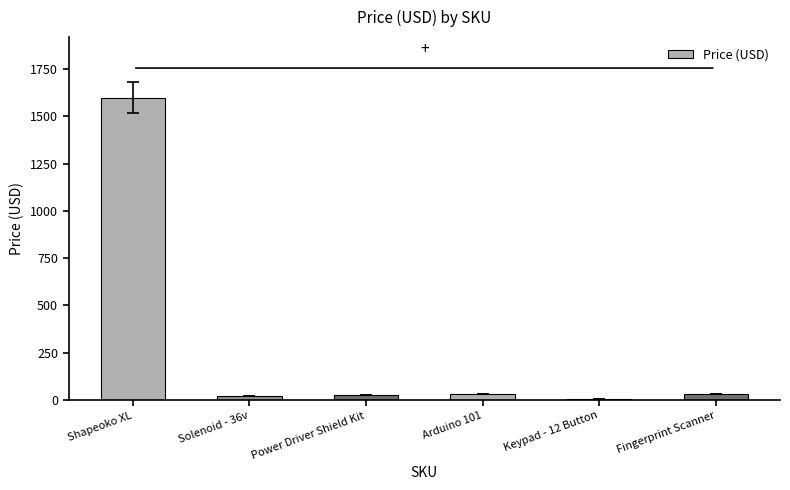

What is the sum of all values?

1710.9